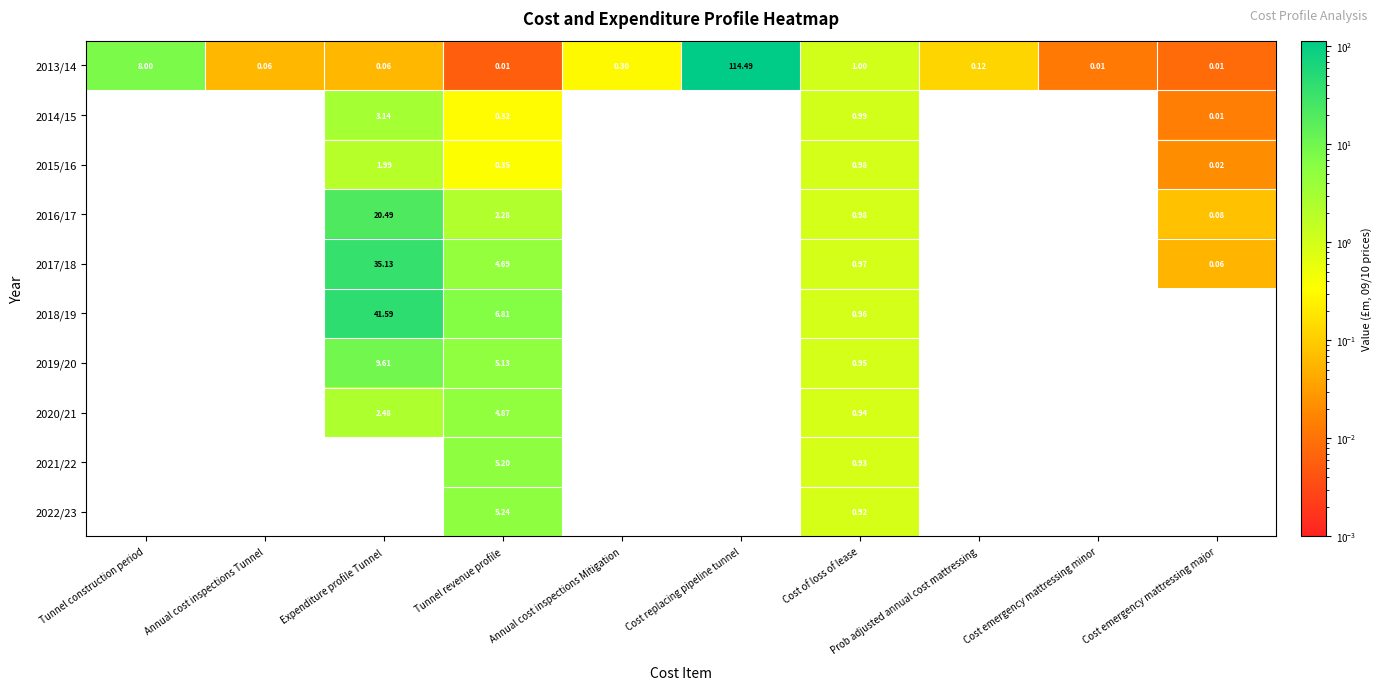

Where is 2013/14 nearest to the value 57?

Tunnel construction period